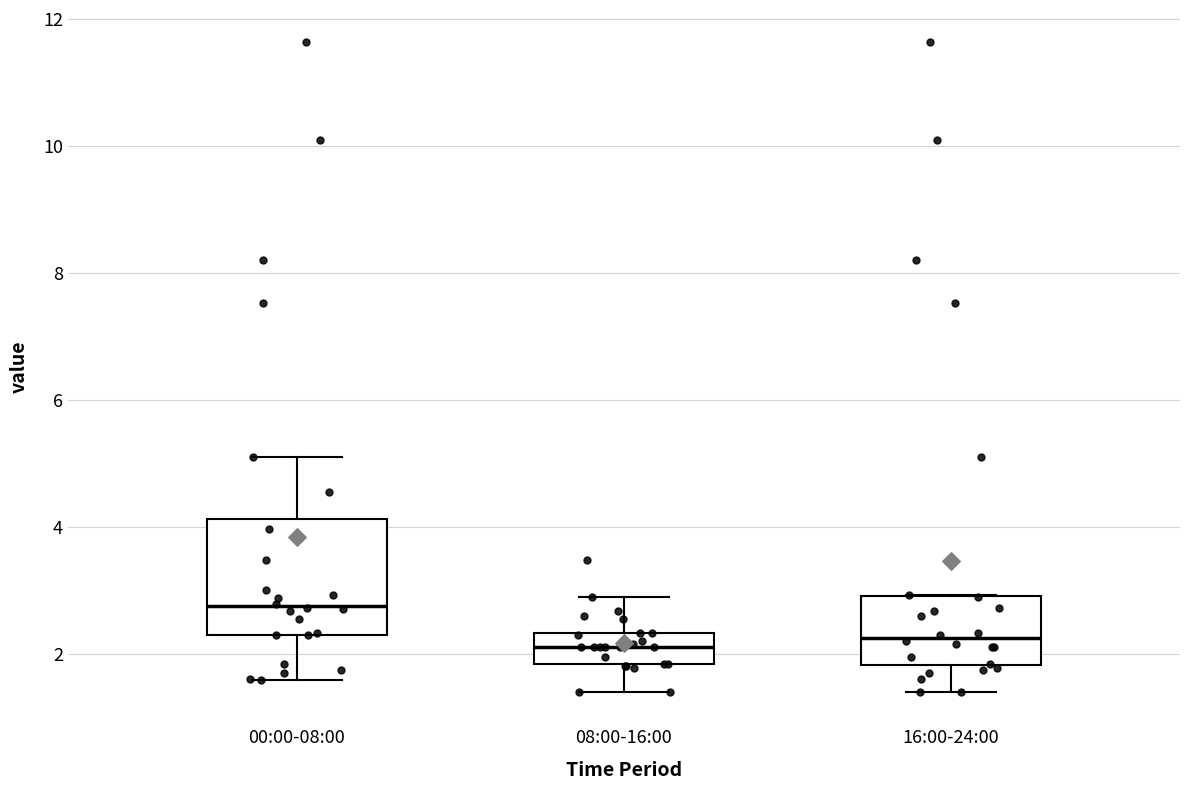

Comparing the boxes themselves (not the whiskers), which one is the tallest?

00:00-08:00